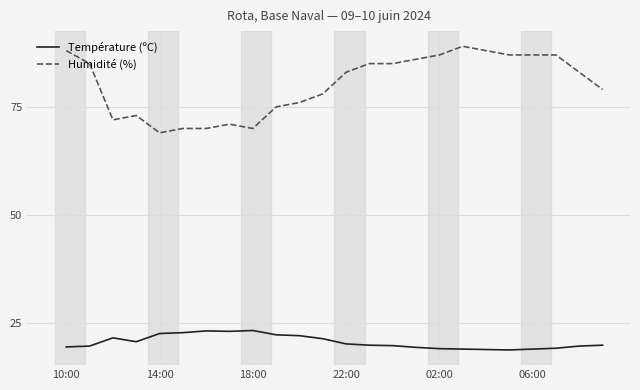

What is the greatest value displayed?

89.0